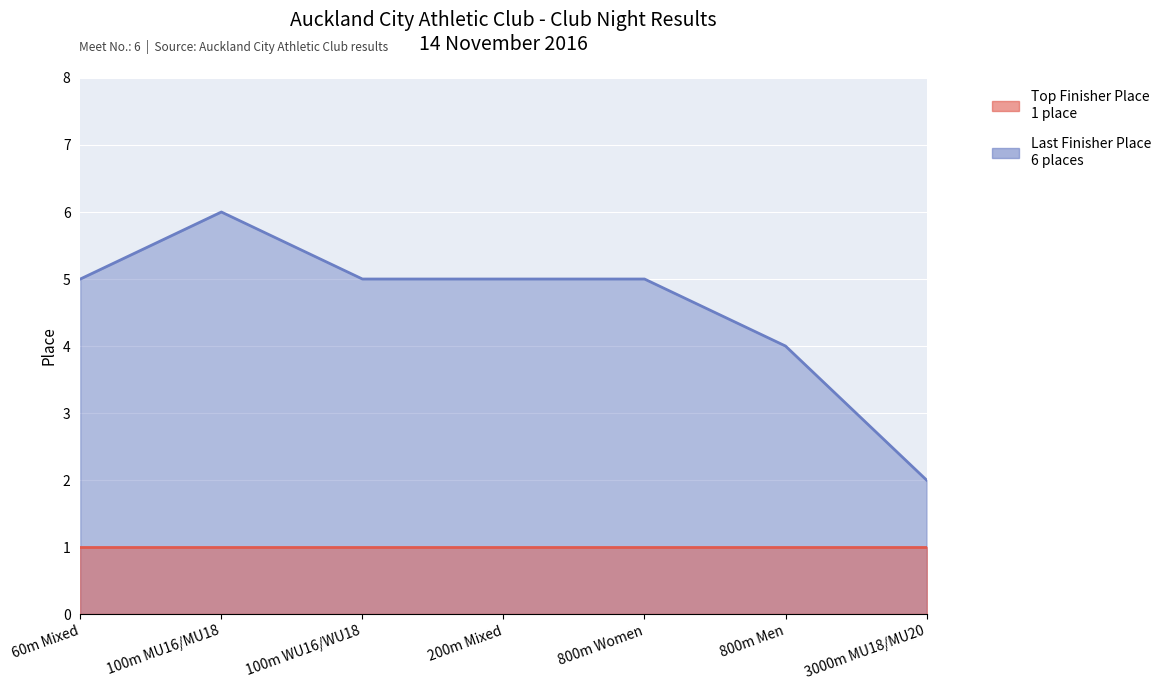

What is the difference between the maximum and minimum values?

4